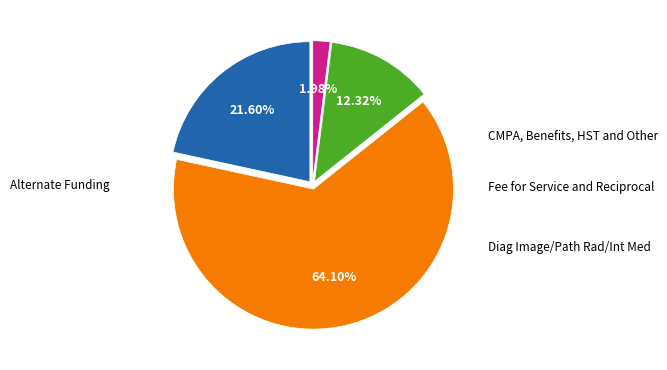

Is there a majority slice in this chart?

Yes